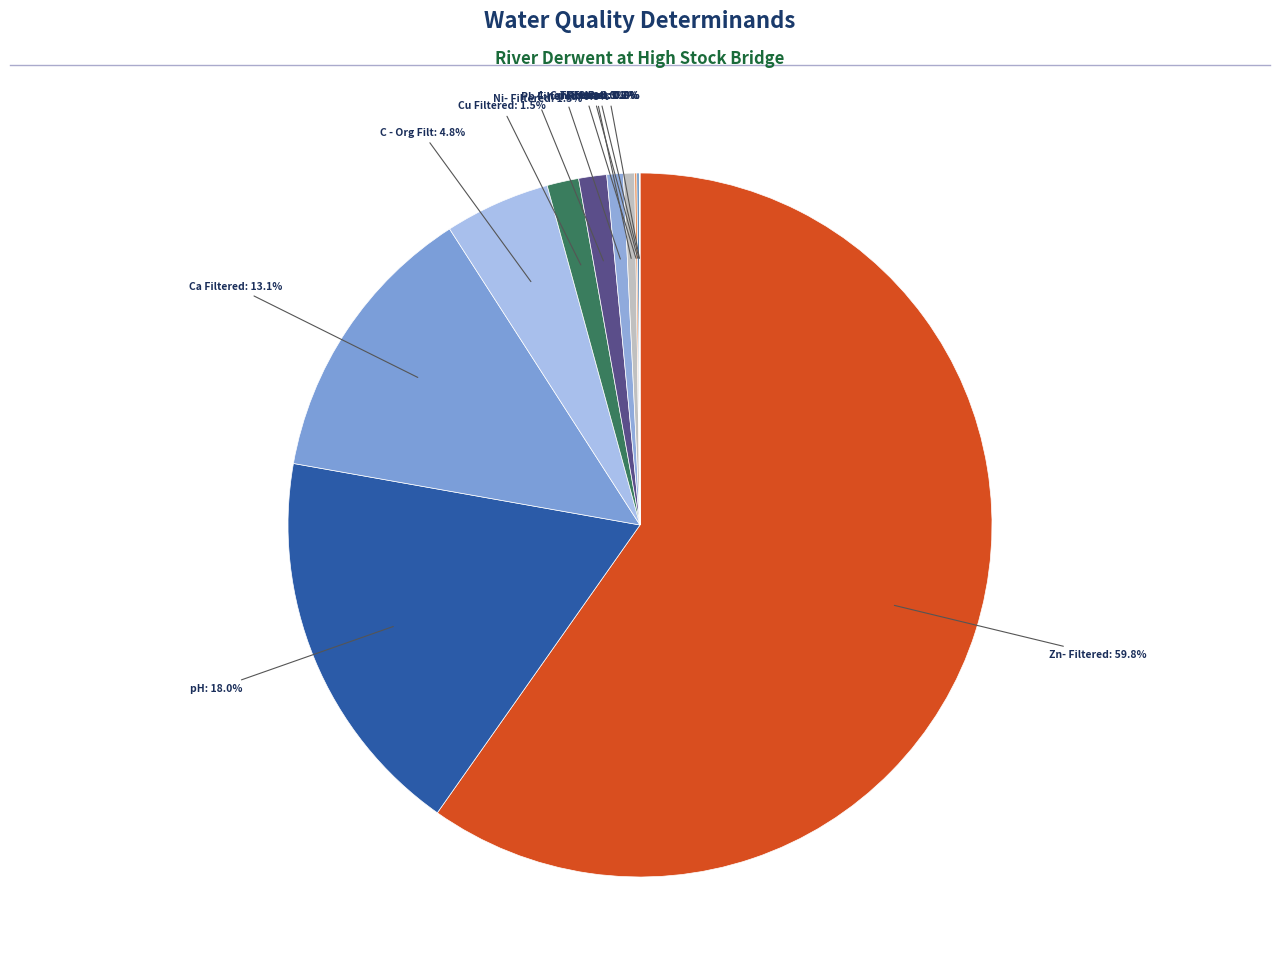

Count the number of slices in the pie.

28